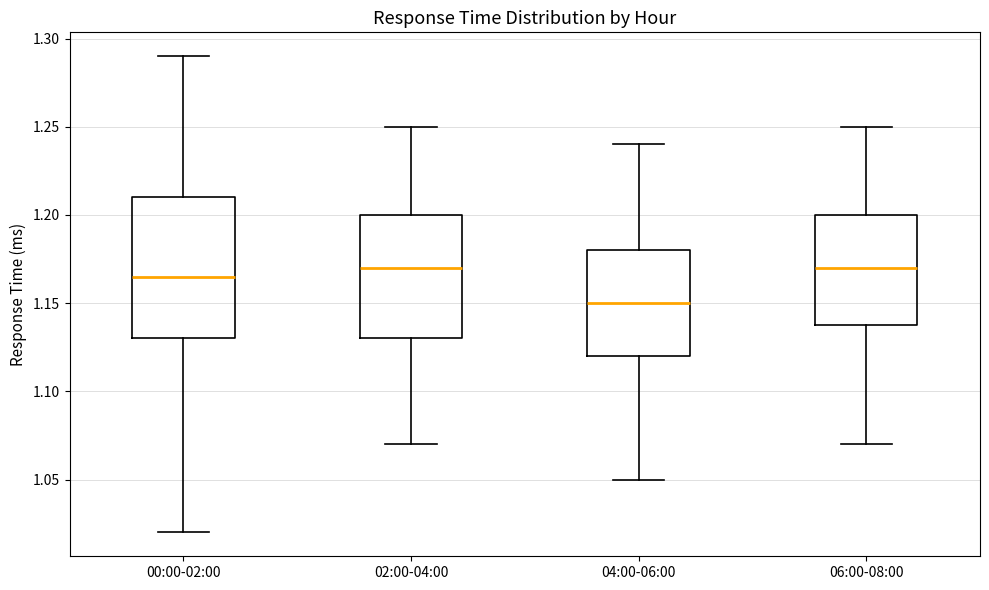

Reading left to right, transcribe this box plot: for each box, give where its median line is, the range the box spans, and where its two whiskers end, as read against the y-axis. The values are not printed on the chart, so give them approximately, as read against the axis.

00:00-02:00: median 1.165, box 1.130 to 1.210, whiskers 1.020 to 1.290
02:00-04:00: median 1.170, box 1.130 to 1.200, whiskers 1.070 to 1.250
04:00-06:00: median 1.150, box 1.120 to 1.180, whiskers 1.050 to 1.240
06:00-08:00: median 1.170, box 1.140 to 1.200, whiskers 1.070 to 1.250